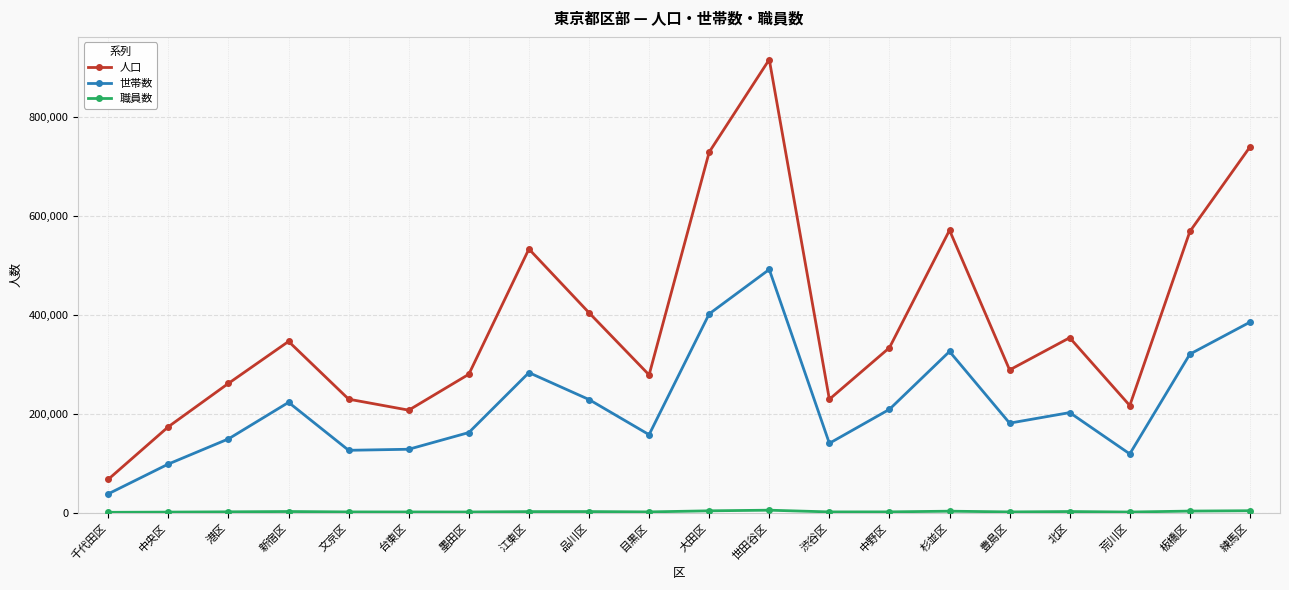

Is it true that 世帯数 equals 456882 at 江東区?

False